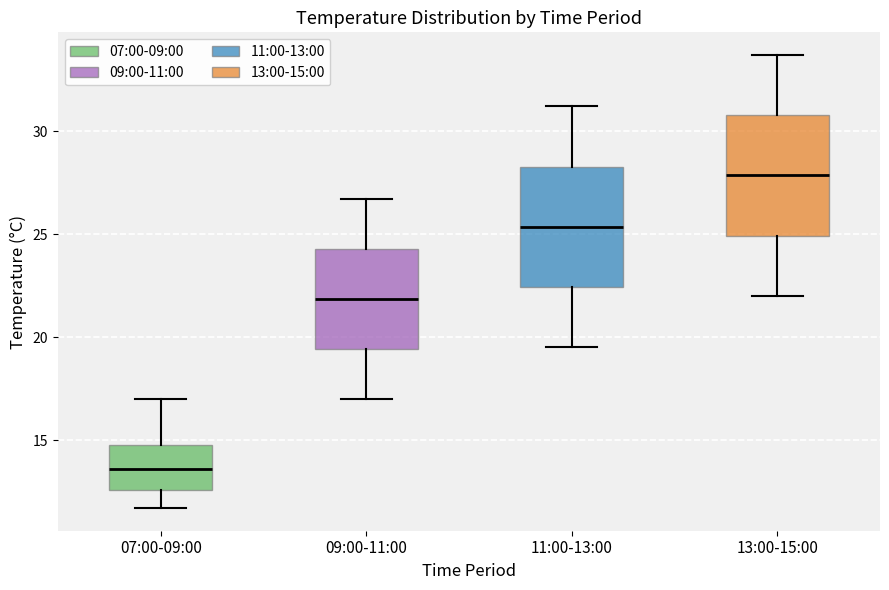

Reading left to right, transcribe this box plot: for each box, give where its median line is, the range the box spans, and where its two whiskers end, as read against the y-axis. The values are not printed on the chart, so give them approximately, as read against the axis.

07:00-09:00: median 13.5, box 12.5 to 15.0, whiskers 11.5 to 17.0
09:00-11:00: median 22.0, box 19.5 to 24.5, whiskers 17.0 to 26.5
11:00-13:00: median 25.5, box 22.5 to 28.5, whiskers 19.5 to 31.0
13:00-15:00: median 28.0, box 25.0 to 31.0, whiskers 22.0 to 33.5